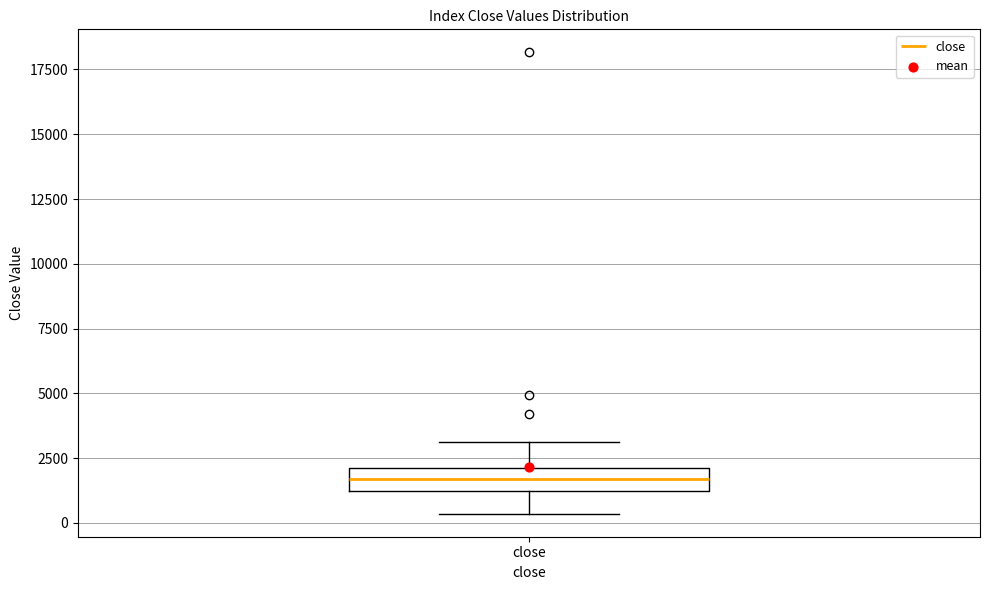

Read this box plot against the y-axis: the position of the median line, the range covered by the box, and the ends of both whiskers. The values are not printed on the chart, so give them approximately, as read against the axis.

median 1500, box 1000 to 2000, whiskers 500 to 3000